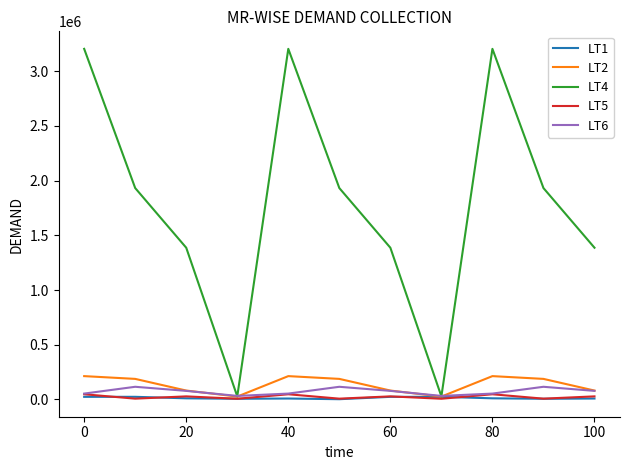

Which series has the widest spread of values?

LT4